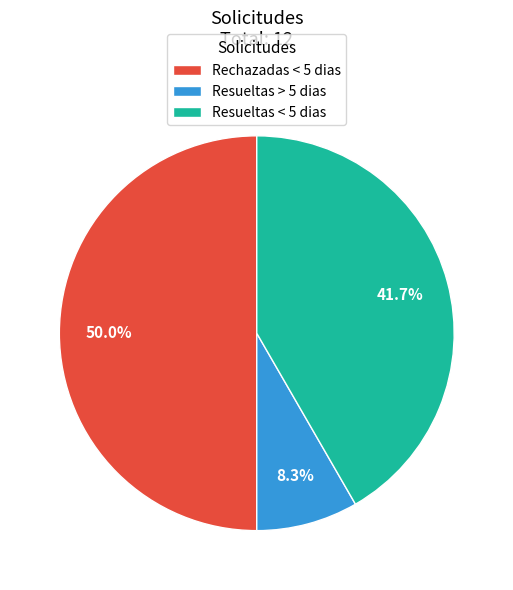

Does Resueltas < 5 dias account for over 50% of the chart?

No